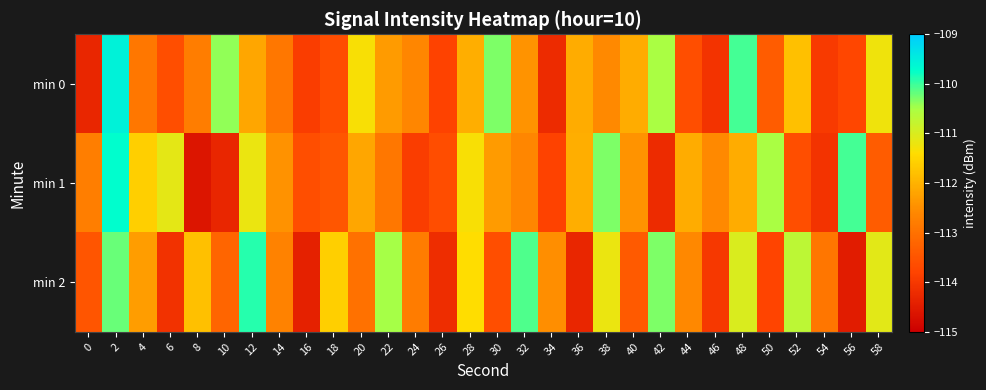

List the series in order of their overall mean, lowest first.

min 1, min 0, min 2